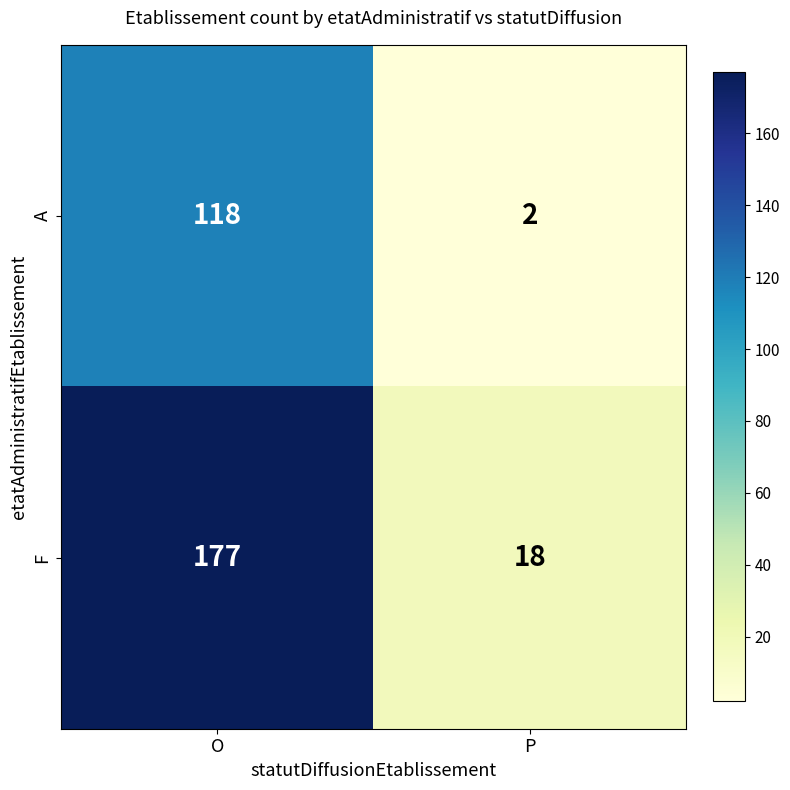

At which category is the sum across all series the highest?

O